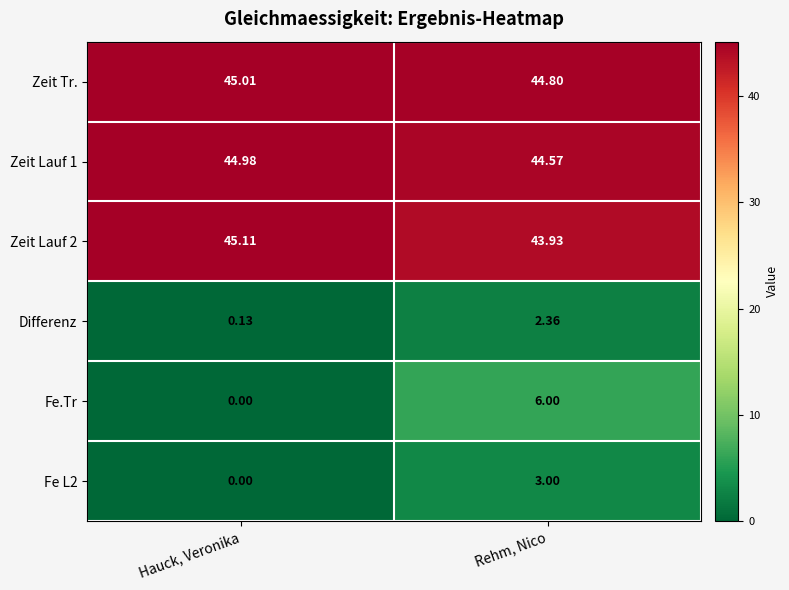

Where does the Zeit Tr. series first go above 45?

Hauck, Veronika